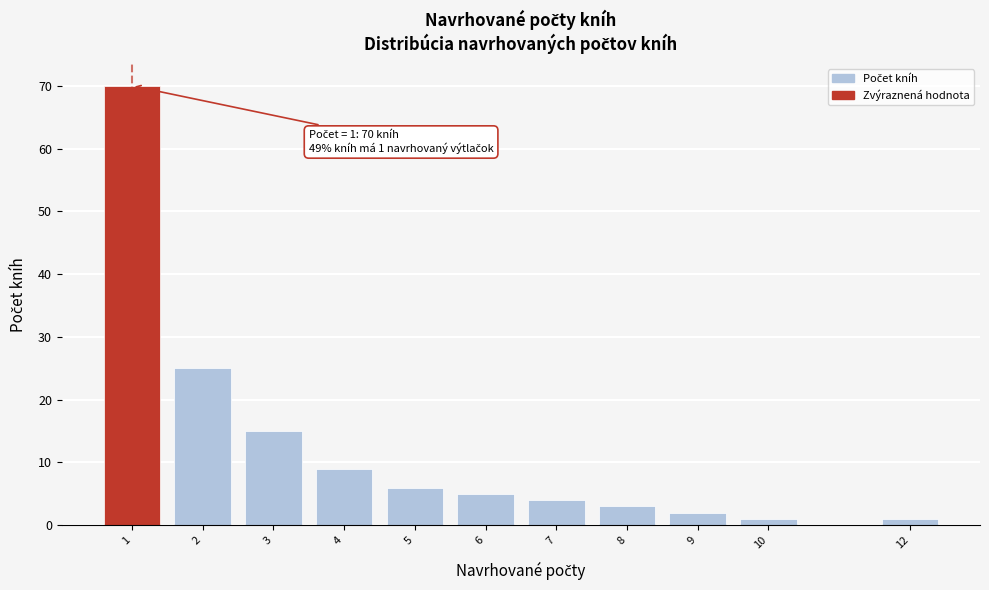

Reading left to right, list all the values displayed in this chart.

70	25	15	9	6	5	4	3	2	1	1